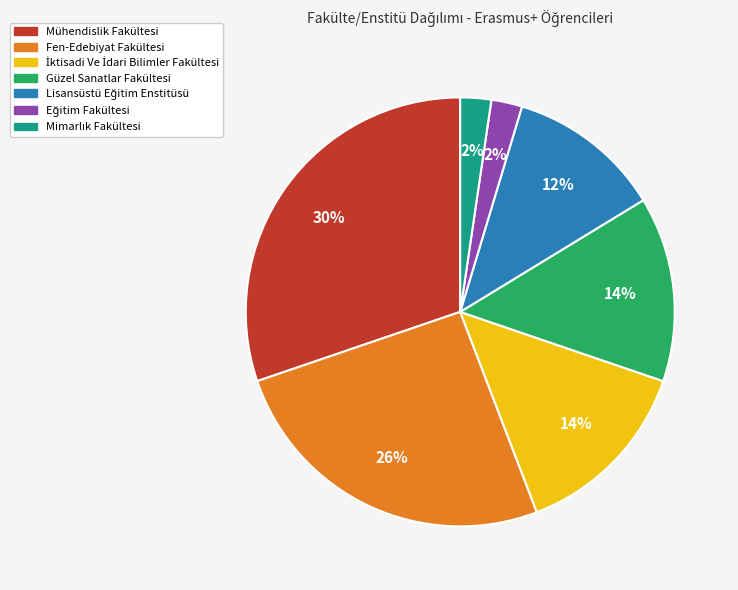

Do Mühendislik Fakültesi and Güzel Sanatlar Fakültesi together represent more than half of the pie?

No